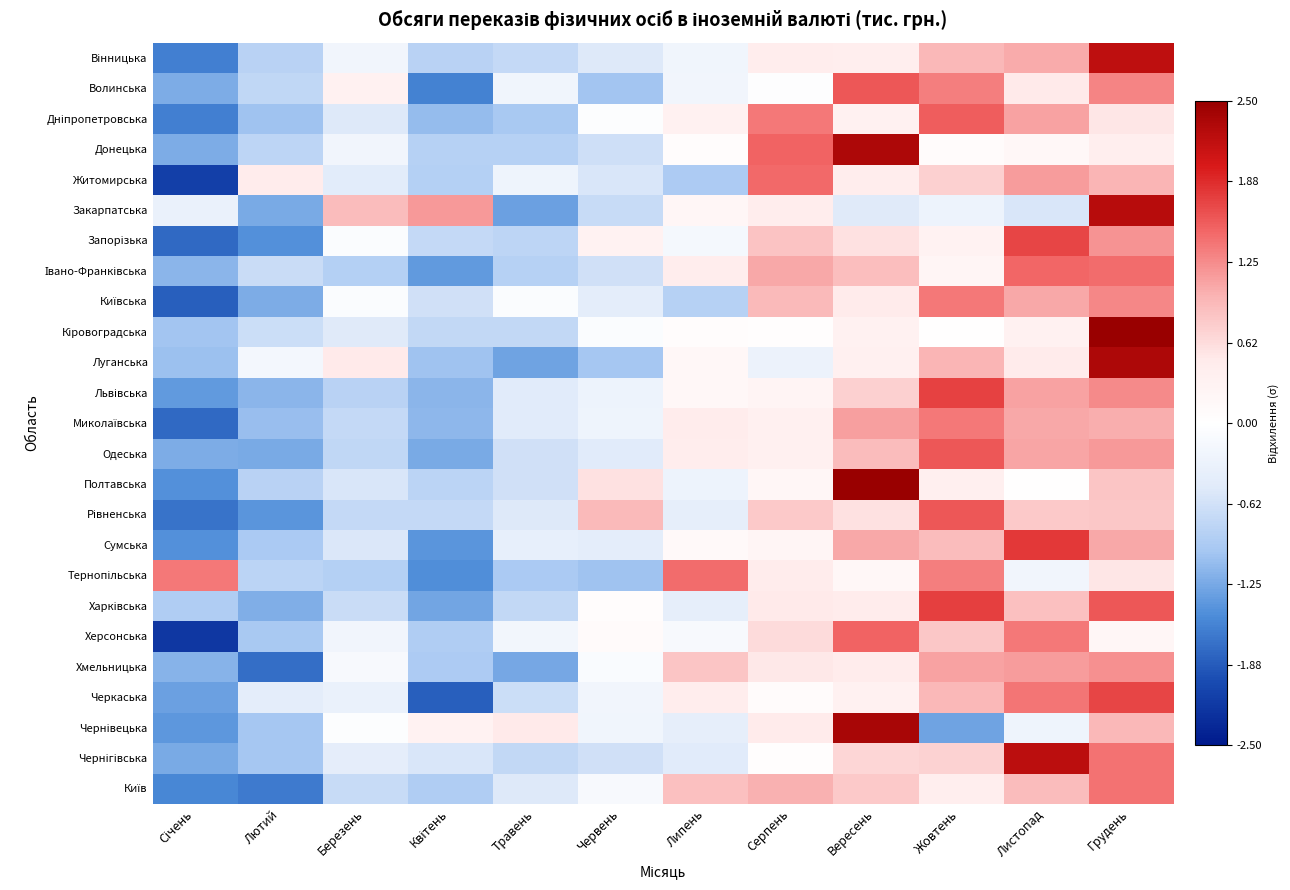

At which category is the sum across all series the highest?

Грудень